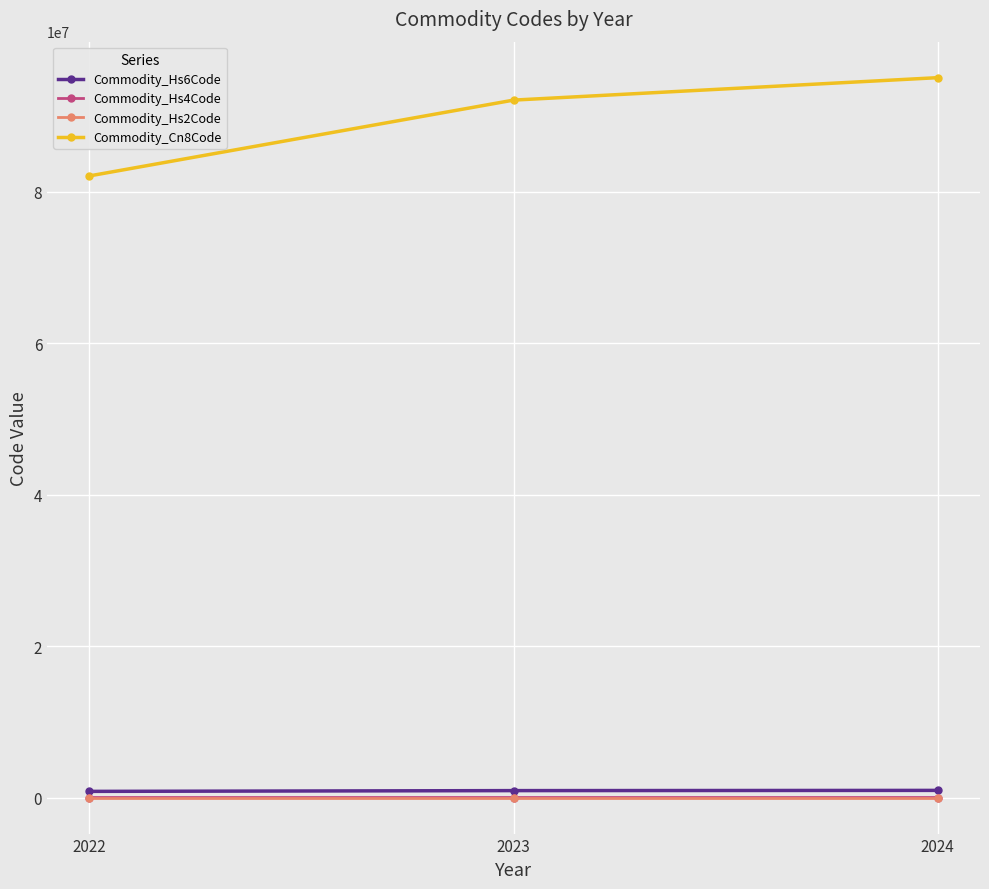

Between 2022 and 2023, which series saw the biggest shift?

Commodity_Cn8Code